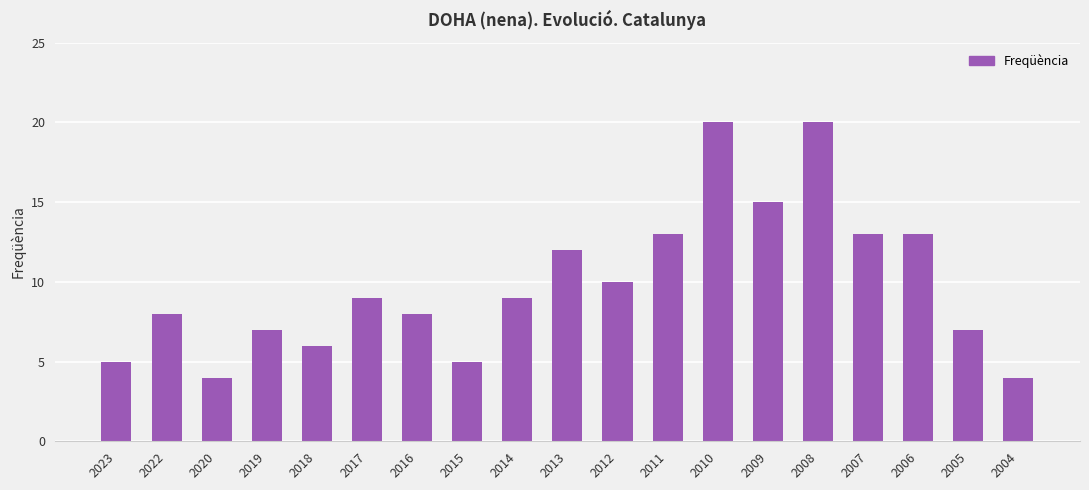

What is the value of the 14th bar from the left?

15